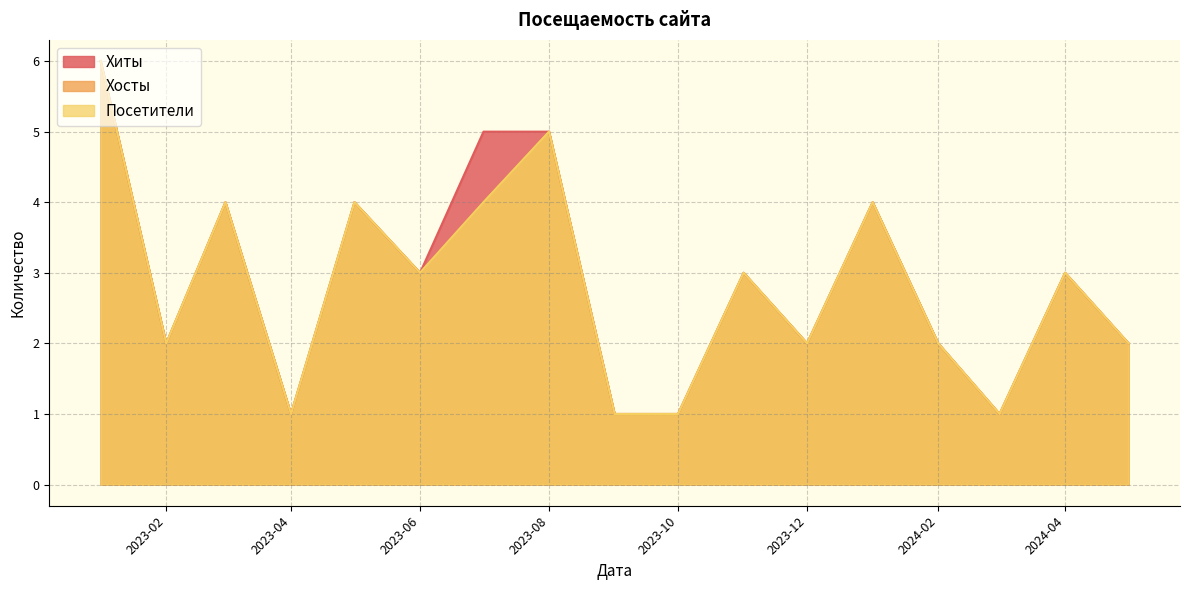

True or false: Хиты has more than 1 interior local peaks.

True